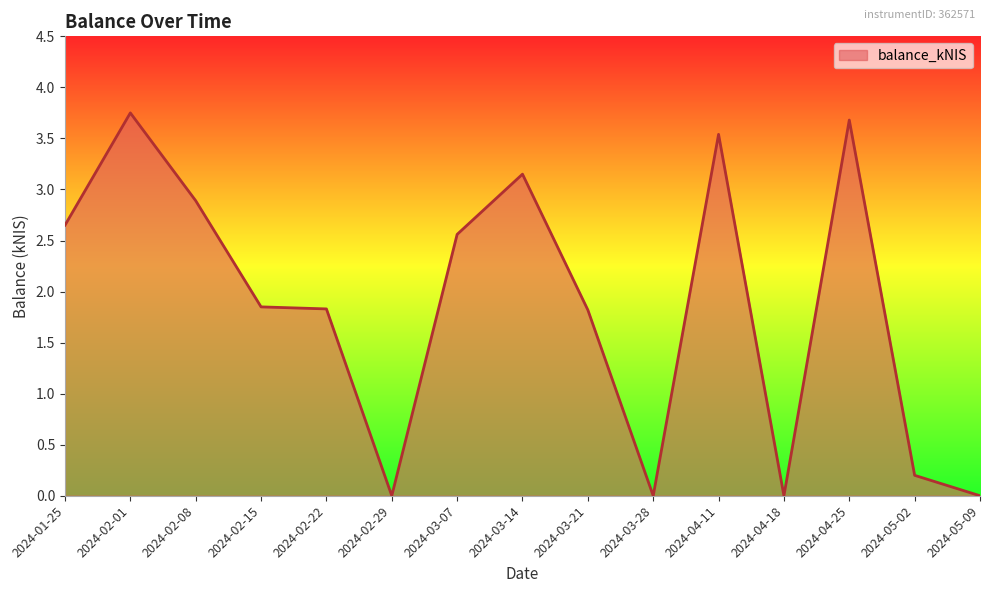

What is the difference between the values at 2024-04-25 and 2024-02-29?

3.7